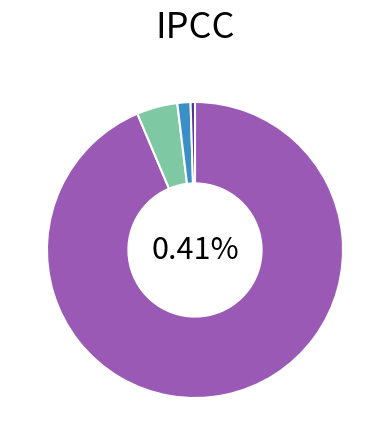

Approximately how many times larger is the value at Other compared to F?

0.1